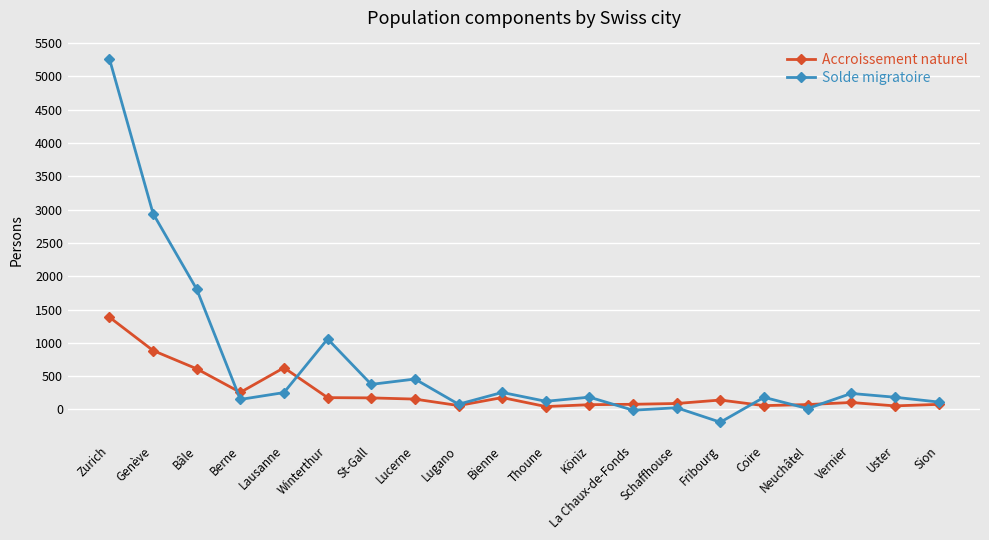

True or false: Solde migratoire has more than 0 points higher than both neighbors.

True